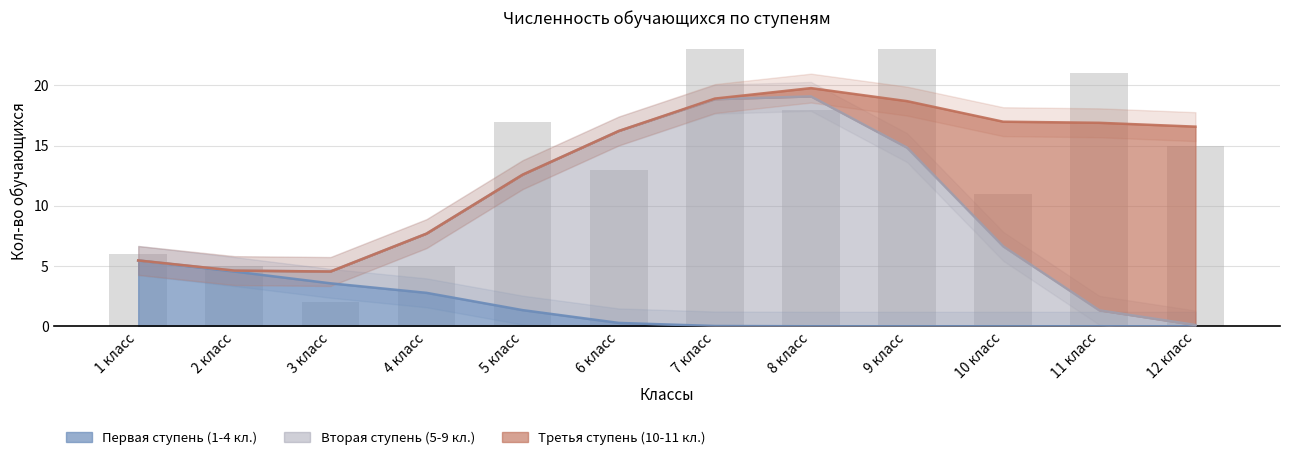

Reading right to left, list all the values displayed in this chart.

Первая ступень (1-4 кл.): 12 класс=0	11 класс=0	10 класс=0	9 класс=0	8 класс=0	7 класс=0	6 класс=0	5 класс=0	4 класс=5	3 класс=2	2 класс=5	1 класс=6
Вторая ступень (5-9 кл.): 12 класс=0	11 класс=0	10 класс=0	9 класс=23	8 класс=18	7 класс=23	6 класс=13	5 класс=17	4 класс=0	3 класс=0	2 класс=0	1 класс=0
Третья ступень (10-11 кл.): 12 класс=15	11 класс=21	10 класс=11	9 класс=0	8 класс=0	7 класс=0	6 класс=0	5 класс=0	4 класс=0	3 класс=0	2 класс=0	1 класс=0